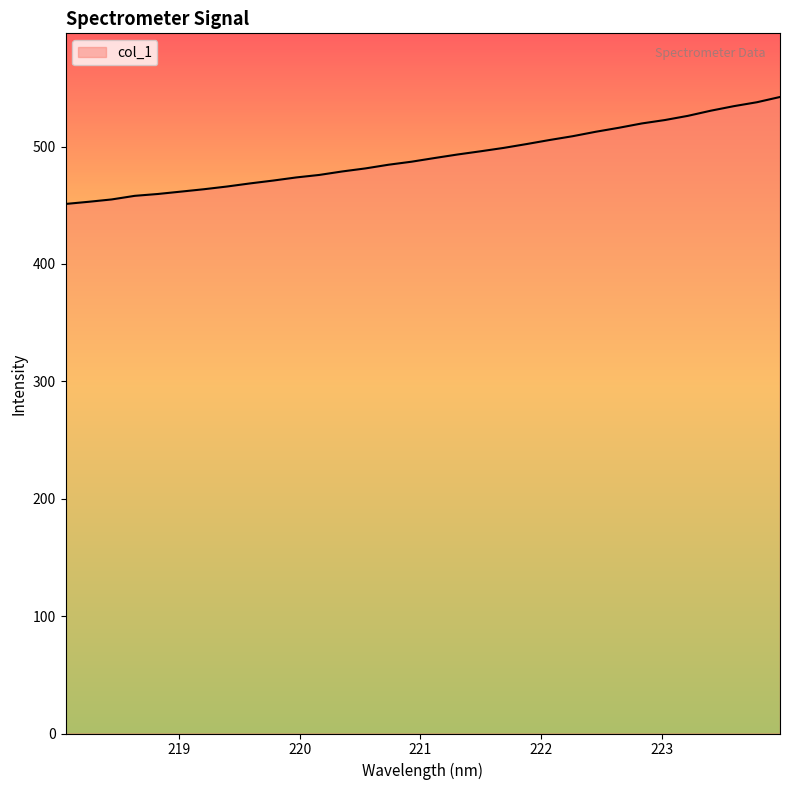

What is the minimum value shown in the chart?

451.1